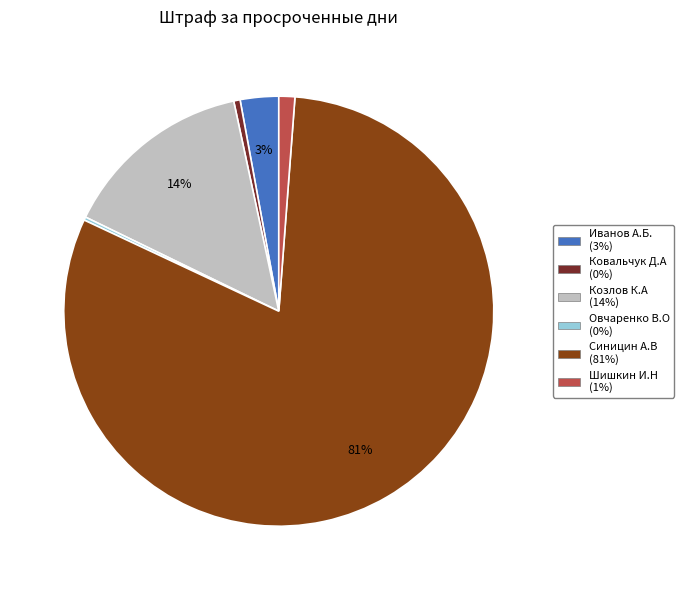

Approximately how many times larger is the value at Синицин А.В compared to Козлов К.А?

5.6